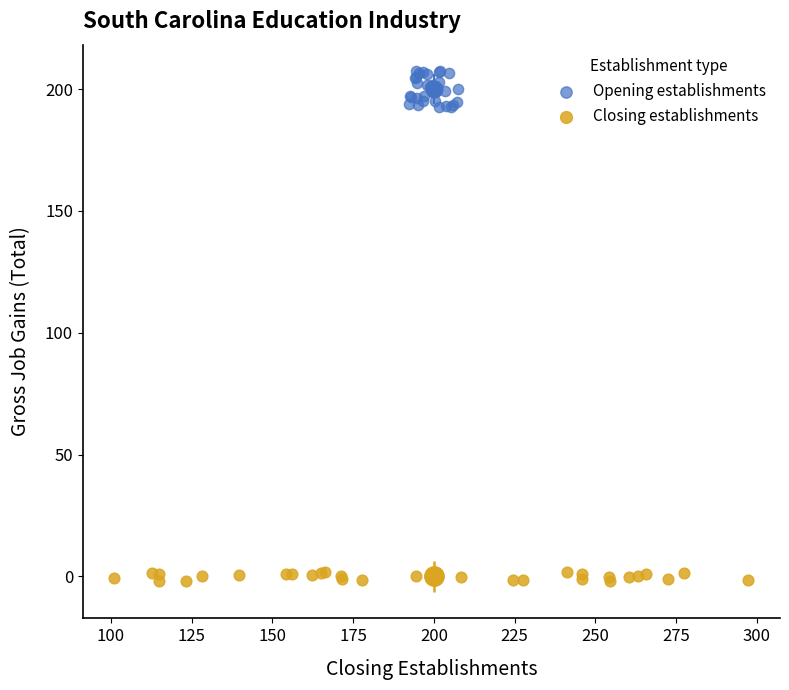

Which series has the largest Y range (max minus min)?

Opening establishments